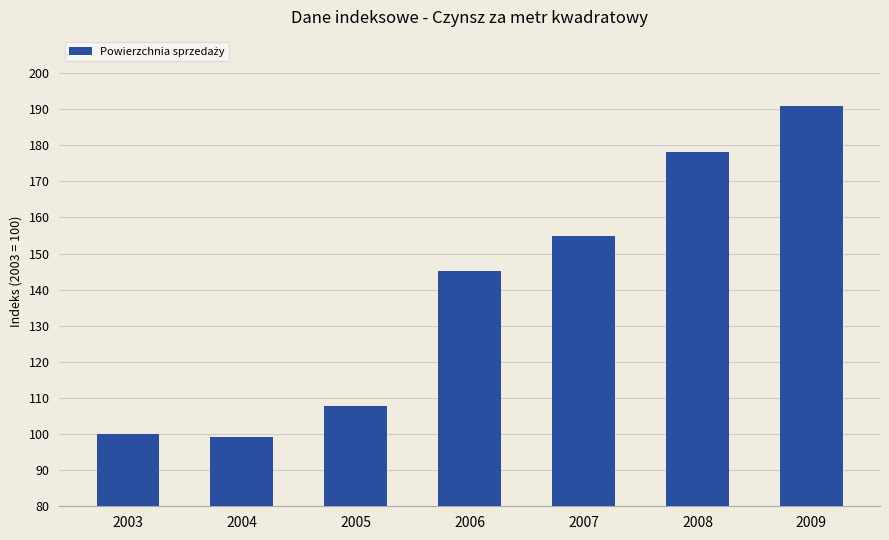

Where is the data nearest to the value 145?

2006